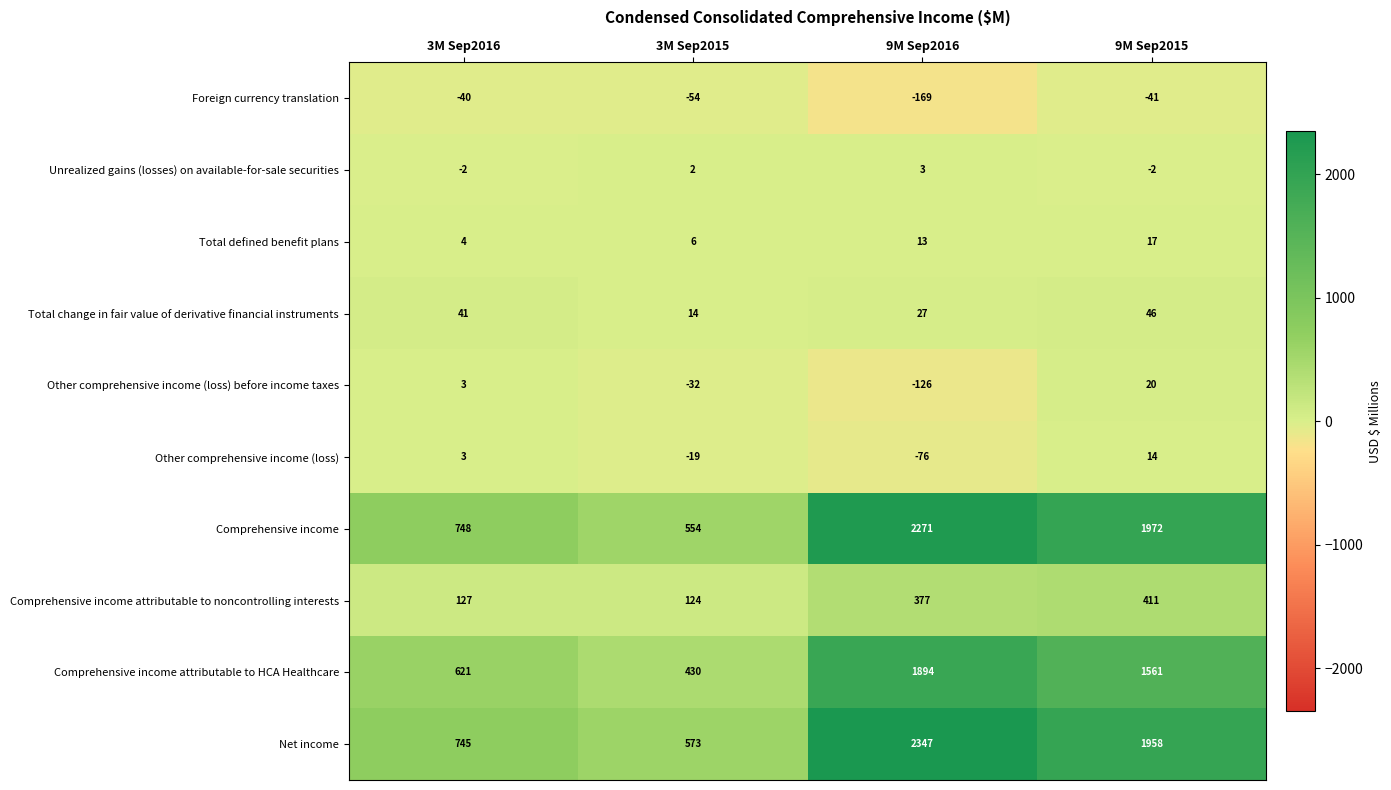

Read the Other comprehensive income (loss) value at 3M Sep2016, to the nearest 5.

5